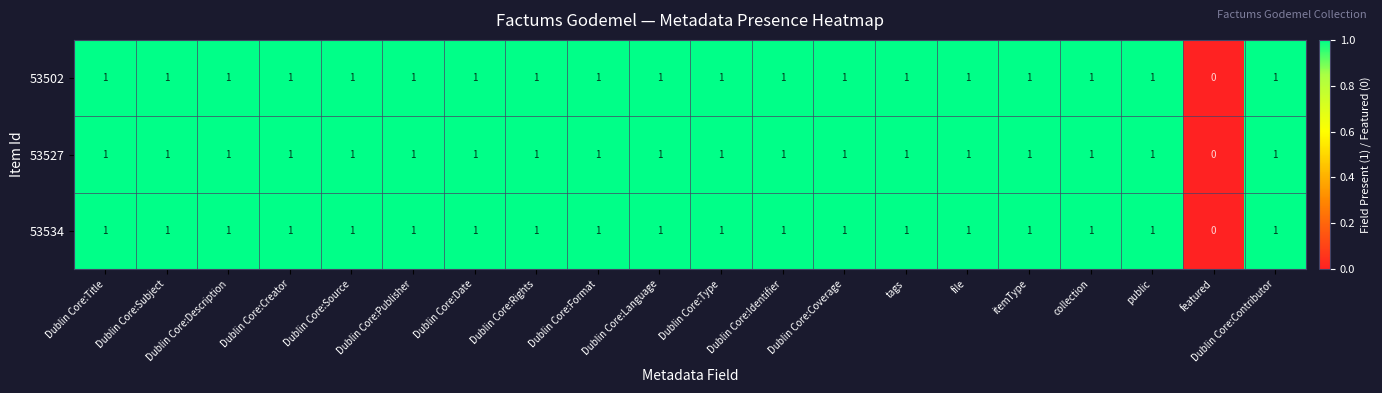

What is the sum of all 53502 values?

19